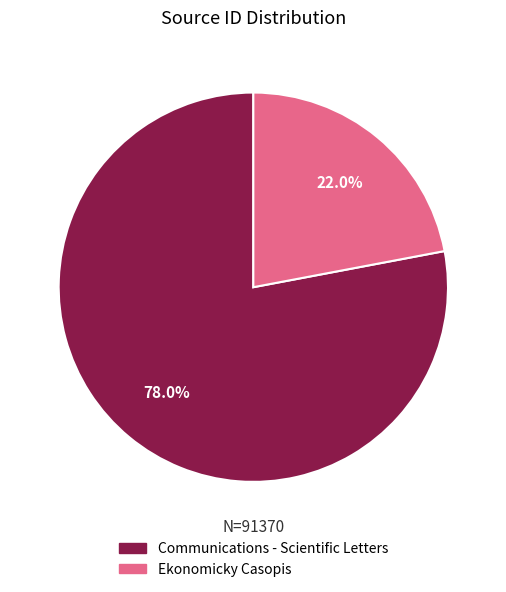

Do Communications - Scientific Letters and Ekonomicky Casopis together represent more than half of the pie?

Yes